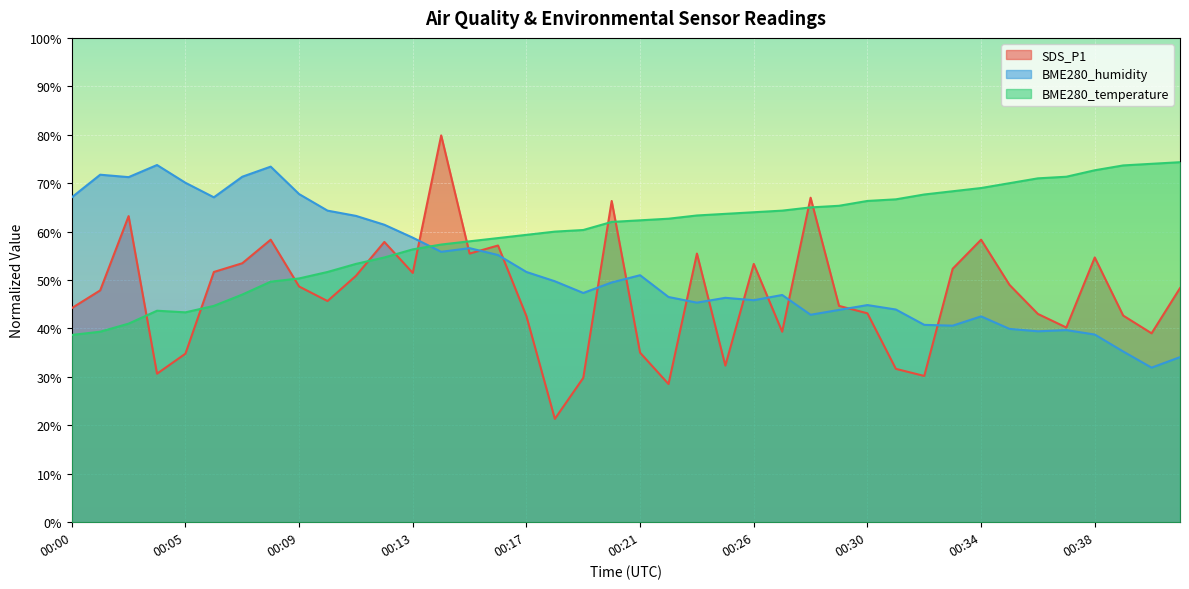

What is the minimum value for BME280_humidity?

31.9